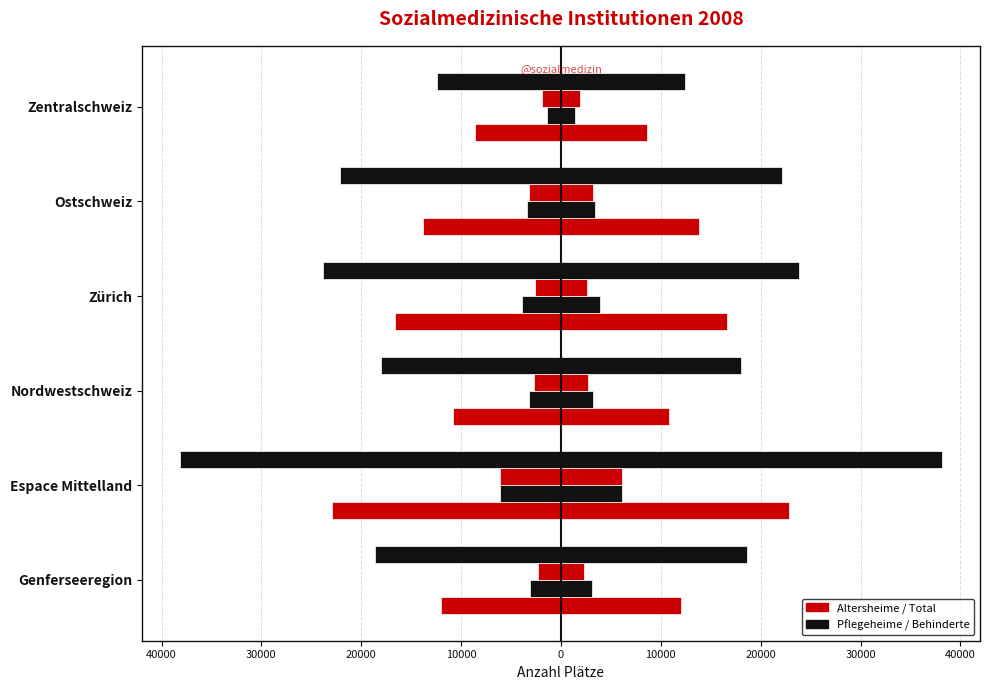

What is the label of the 1st bar from the right?

Zentralschweiz